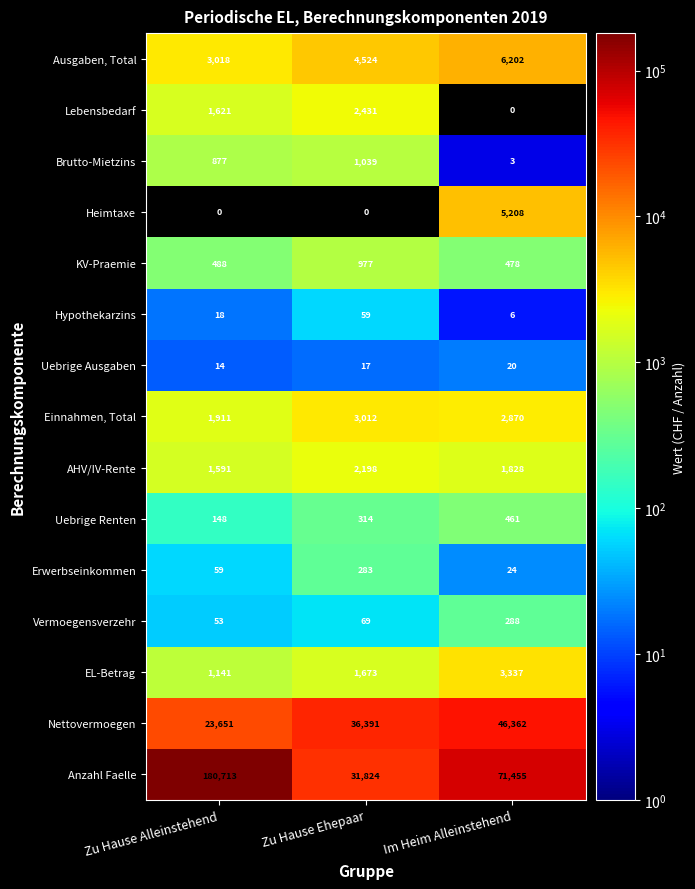

Which category has the highest value across all series?

Zu Hause Alleinstehend